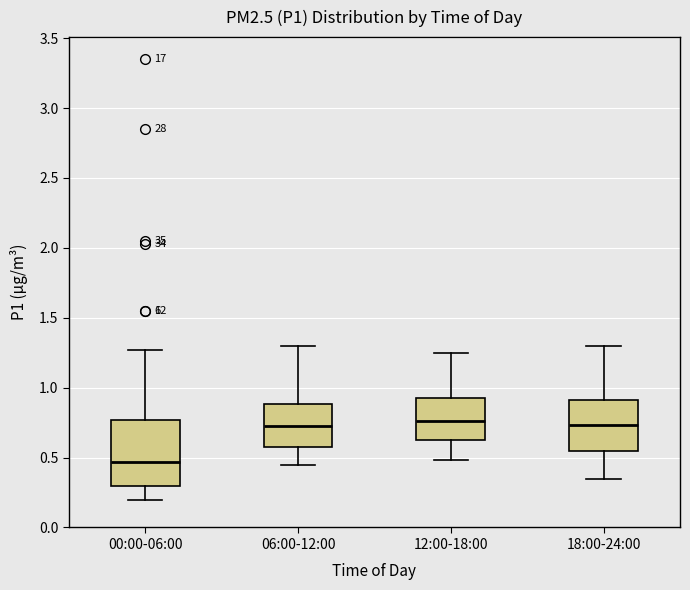

Reading left to right, read every box against the y-axis: the position of its median line, the range the box covers, and the ends of its whiskers. The values are not printed on the chart, so give them approximately, as read against the axis.

00:00-06:00: median 0.45, box 0.30 to 0.75, whiskers 0.20 to 1.25
06:00-12:00: median 0.75, box 0.60 to 0.90, whiskers 0.45 to 1.30
12:00-18:00: median 0.75, box 0.65 to 0.95, whiskers 0.50 to 1.25
18:00-24:00: median 0.75, box 0.55 to 0.90, whiskers 0.35 to 1.30